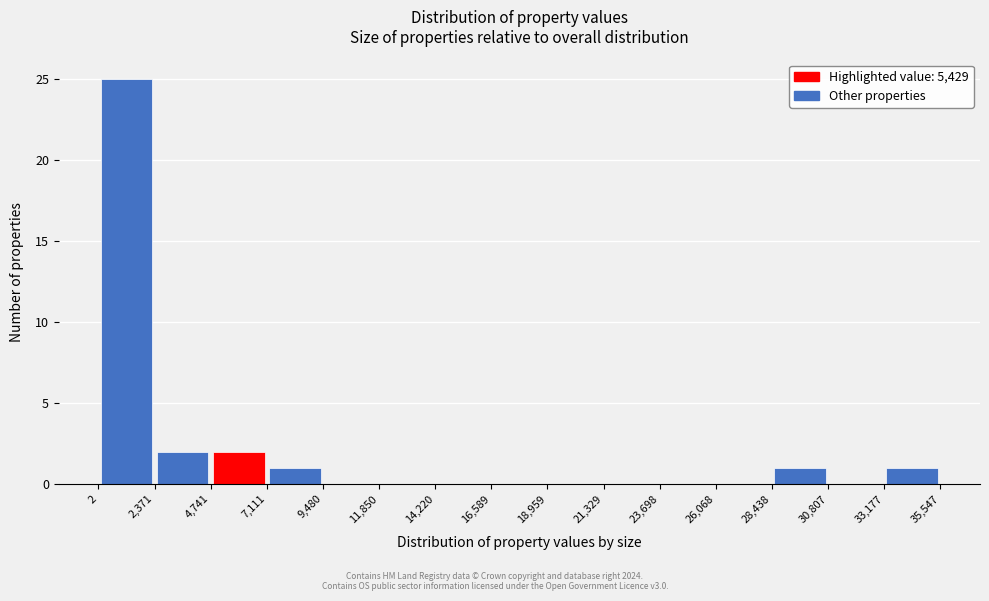

Reading left to right, transcribe this chart: for each bar, give the range it covers on the x-axis and its height. The values are not printed on the chart, so give them approximately, as read against the axis.

2 to 2,371: 25
2,371 to 4,741: 2
4,741 to 7,111: 2
7,111 to 9,480: 1
9,480 to 11,850: 0
11,850 to 14,220: 0
14,220 to 16,589: 0
16,589 to 18,959: 0
18,959 to 21,329: 0
21,329 to 23,698: 0
23,698 to 26,068: 0
26,068 to 28,438: 0
28,438 to 30,807: 1
30,807 to 33,177: 0
33,177 to 35,547: 1